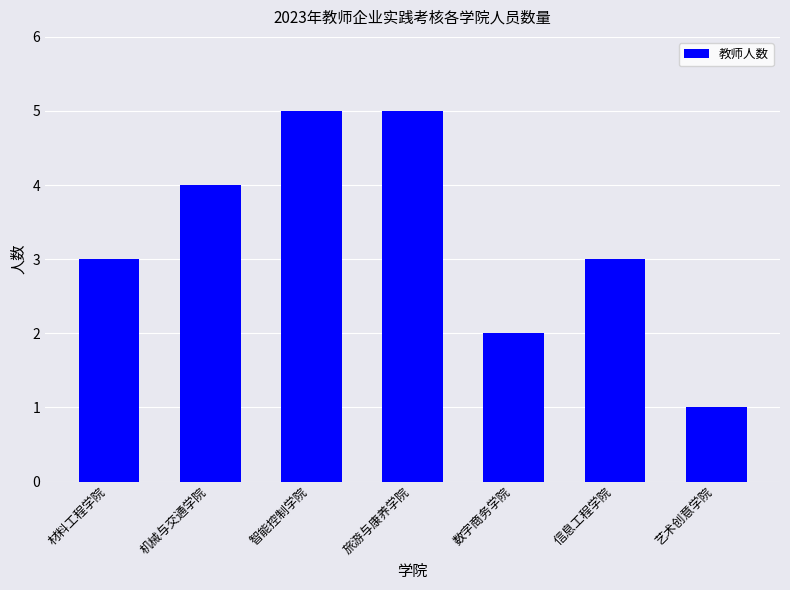

What position from the left is 智能控制学院?

3